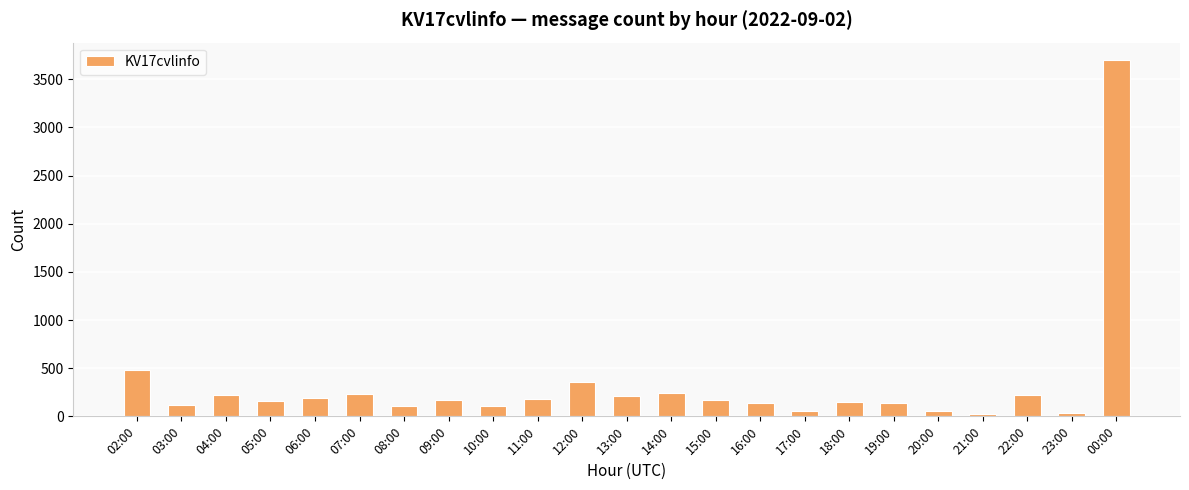

What is the maximum value shown in the chart?

3695